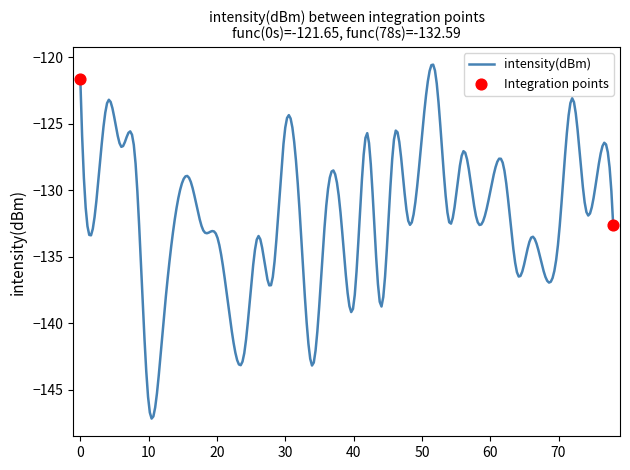

What is the difference between the maximum and minimum values?

26.6